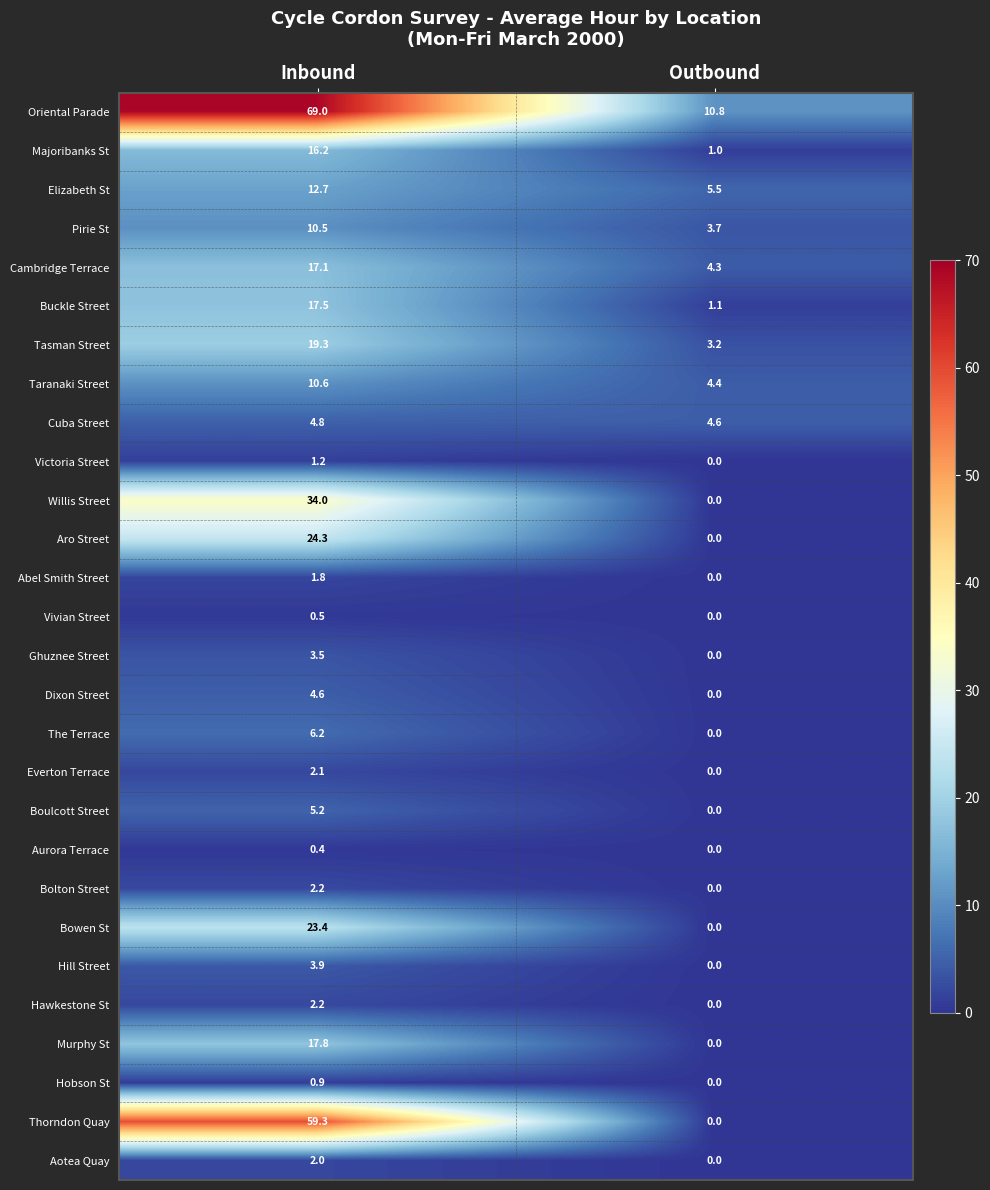

Which series changed the most between Inbound and Outbound?

Thorndon Quay